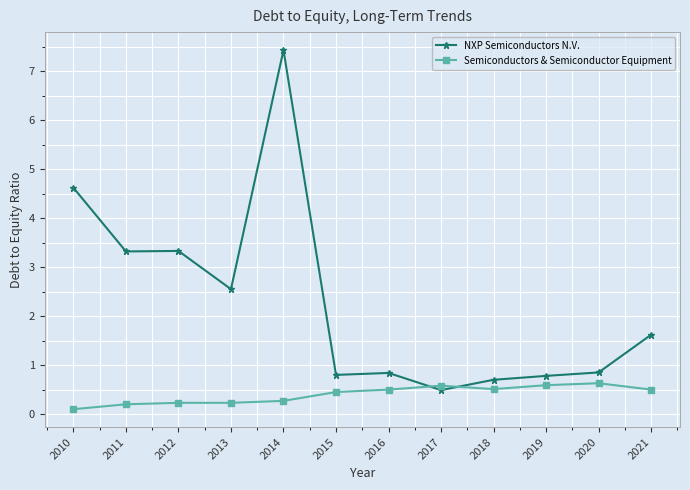

True or false: Semiconductors & Semiconductor Equipment has more than 0 points higher than both neighbors.

True